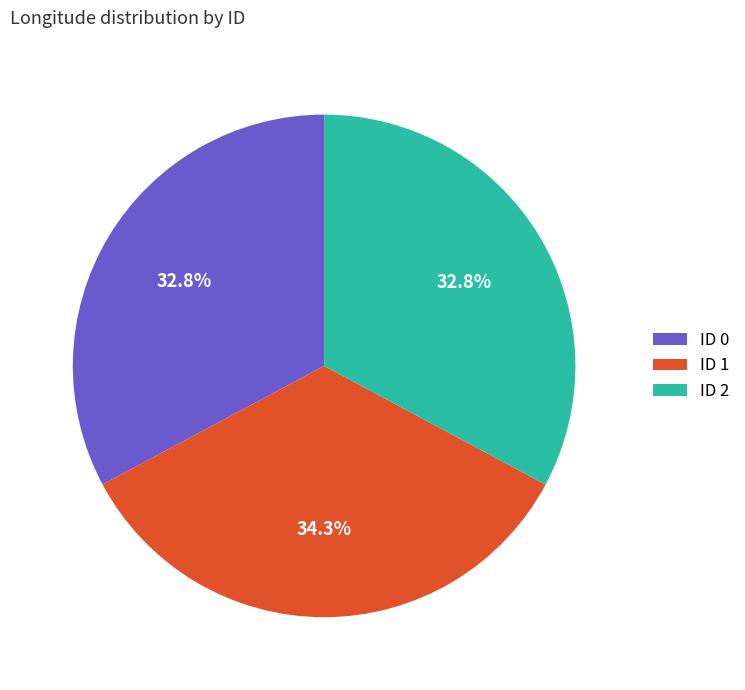

Does ID 2 represent more than half of the total?

No